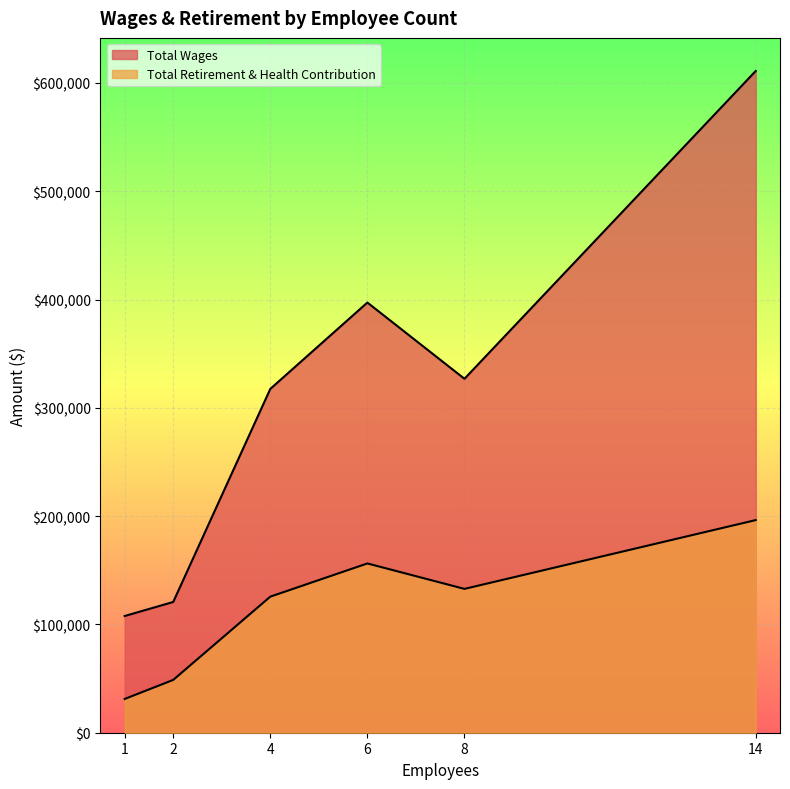

What is the maximum value for Total Retirement & Health Contribution?

196359